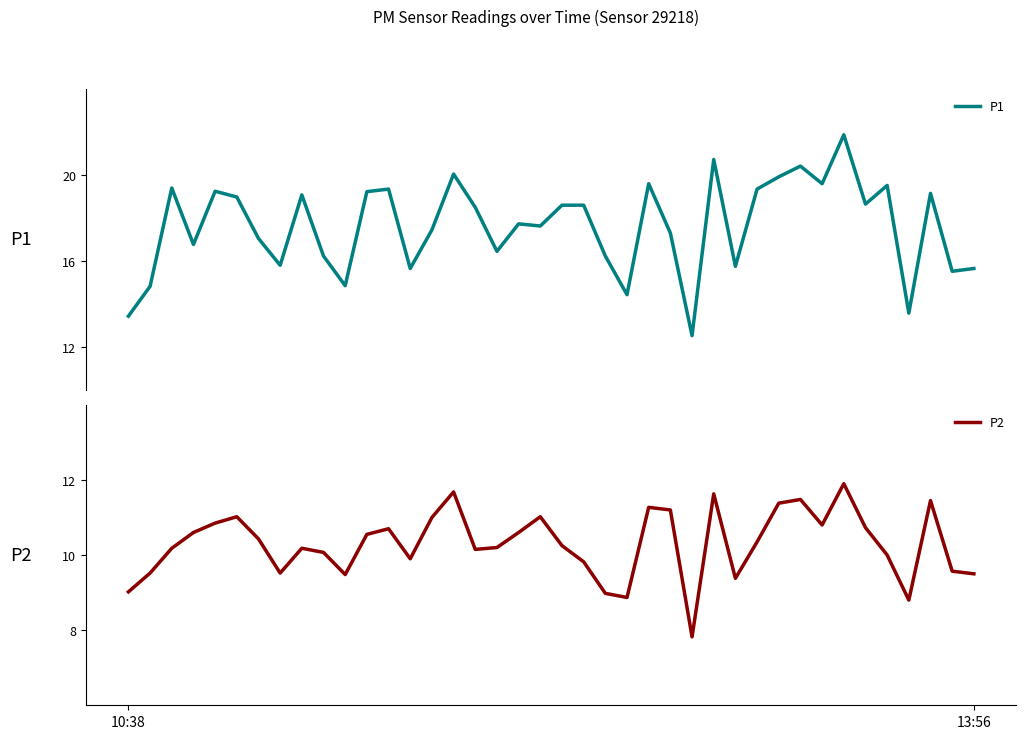

Where does the P1 series first go above 18?

2